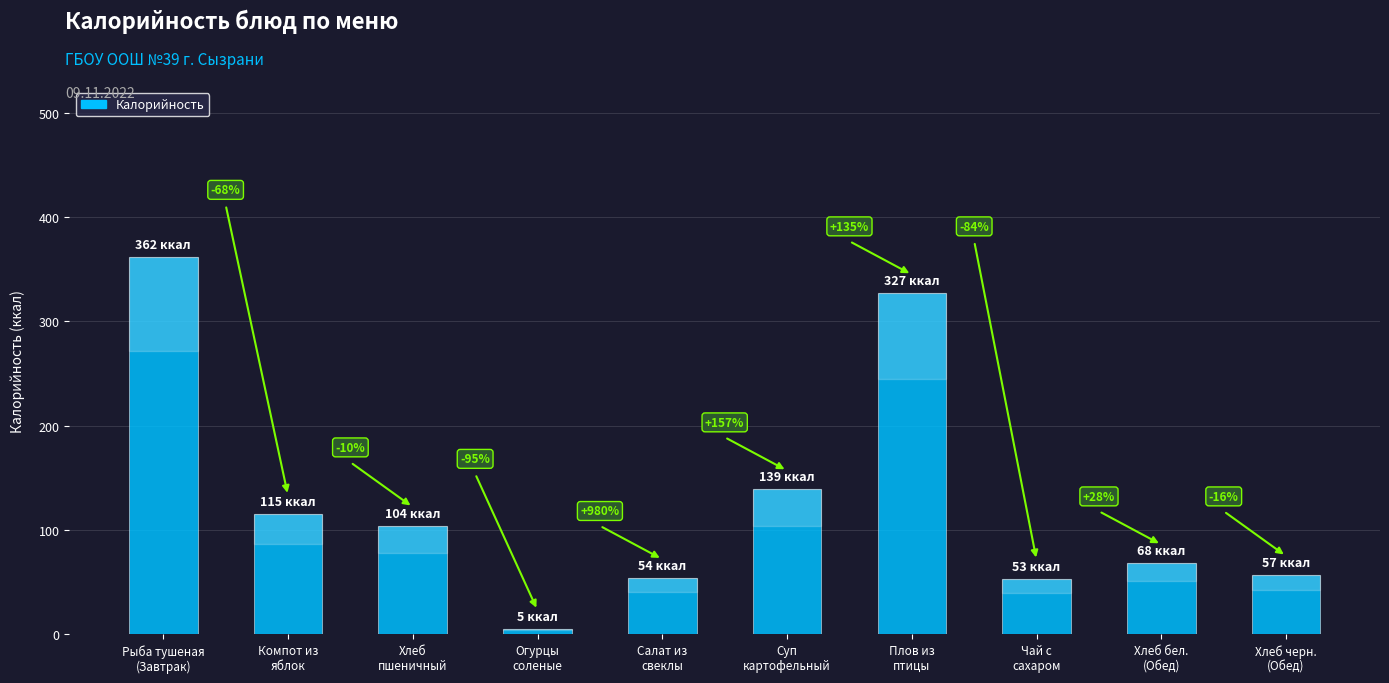

How many bars are there in total?

10